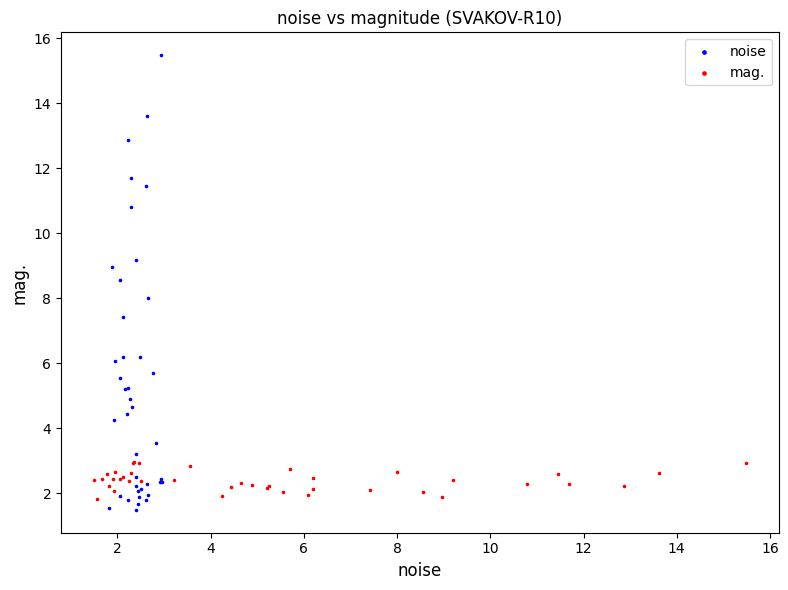

What are all the series names shown in the legend?

noise, mag.